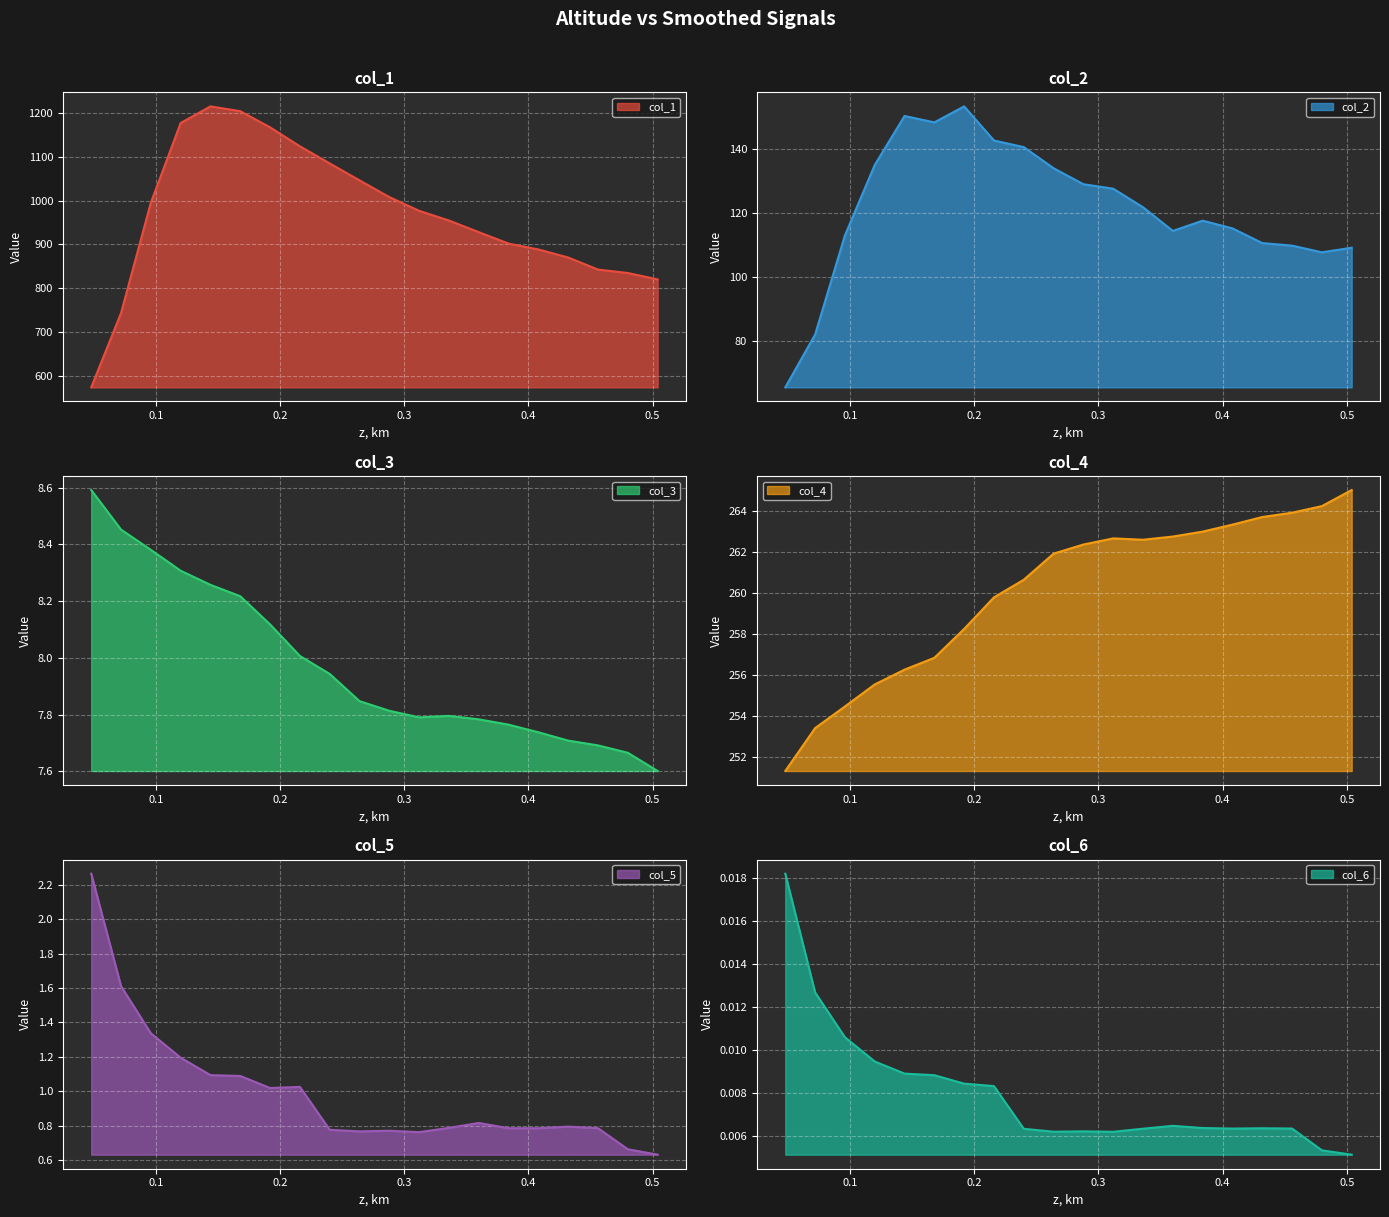

What position from the left is 0.12?

4